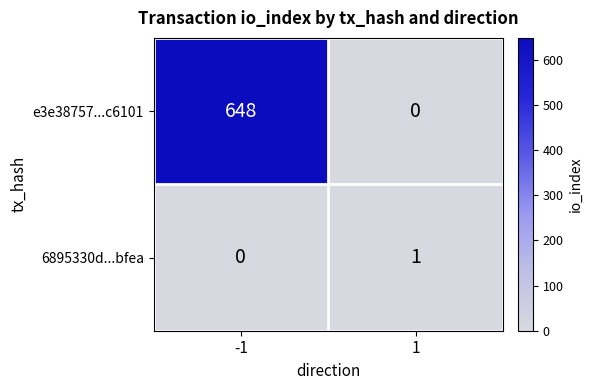

Reading left to right, transcribe all the data shown in this chart.

e3e38757...c6101: 648	0
6895330d...bfea: 0	1